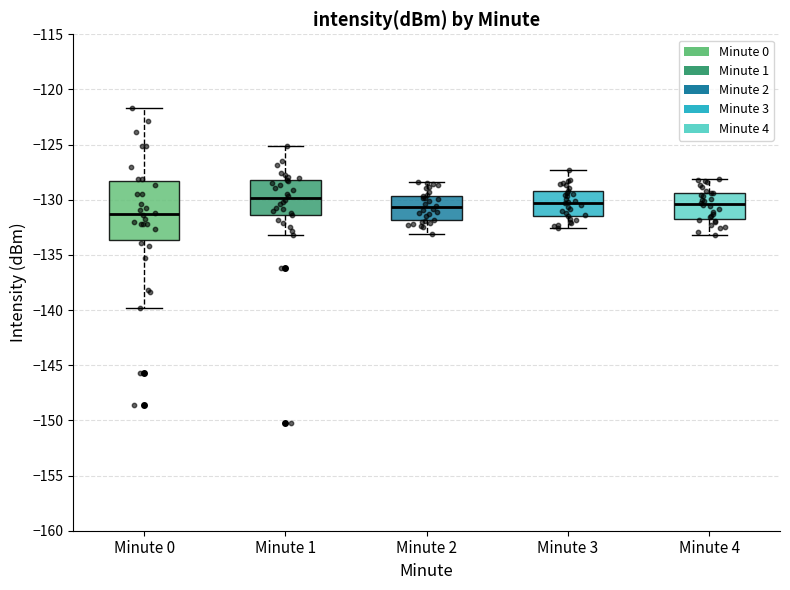

Reading left to right, transcribe this box plot: for each box, give where its median line is, the range the box spans, and where its two whiskers end, as read against the y-axis. The values are not printed on the chart, so give them approximately, as read against the axis.

Minute 0: median -131.5, box -133.5 to -128.5, whiskers -140.0 to -121.5
Minute 1: median -130.0, box -131.5 to -128.0, whiskers -133.0 to -125.0
Minute 2: median -130.5, box -132.0 to -129.5, whiskers -133.0 to -128.5
Minute 3: median -130.0, box -131.5 to -129.0, whiskers -132.5 to -127.5
Minute 4: median -130.5, box -131.5 to -129.5, whiskers -133.0 to -128.0